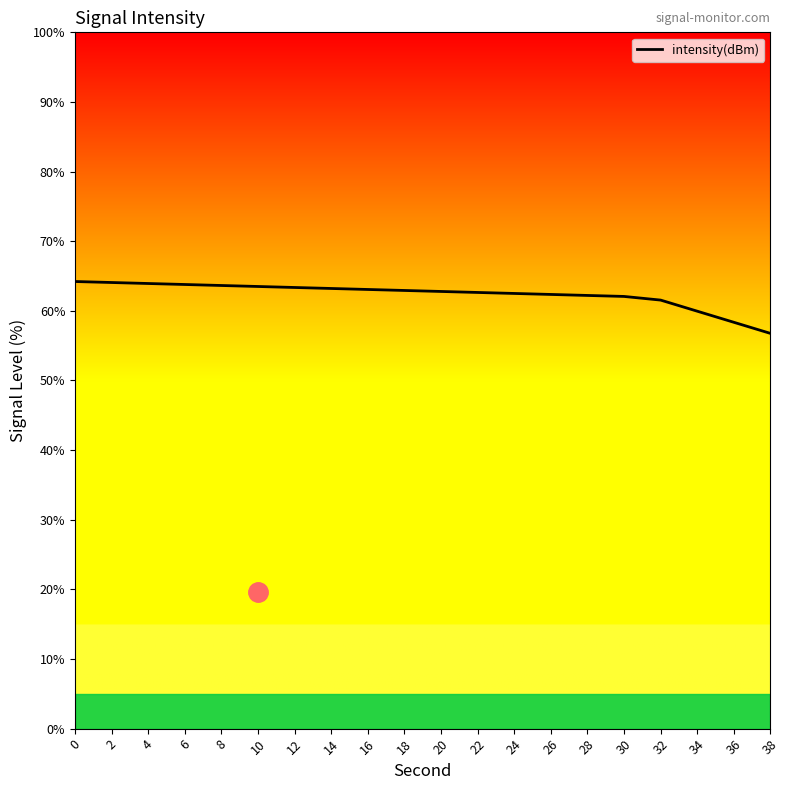

Read the value at 24.

62.5